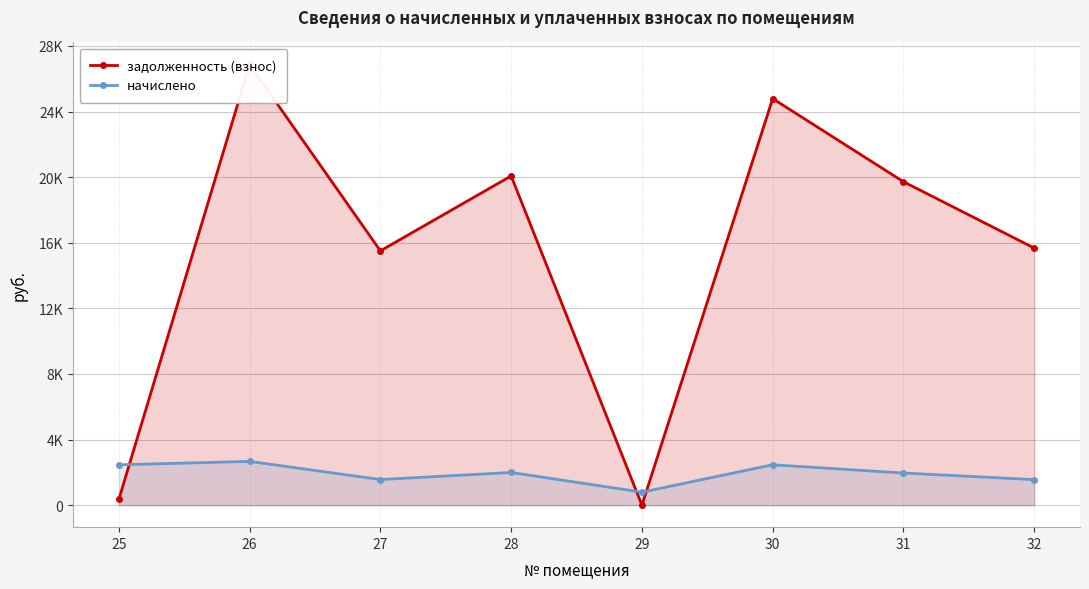

Is it true that начислено equals 2460.9 at 25?

True